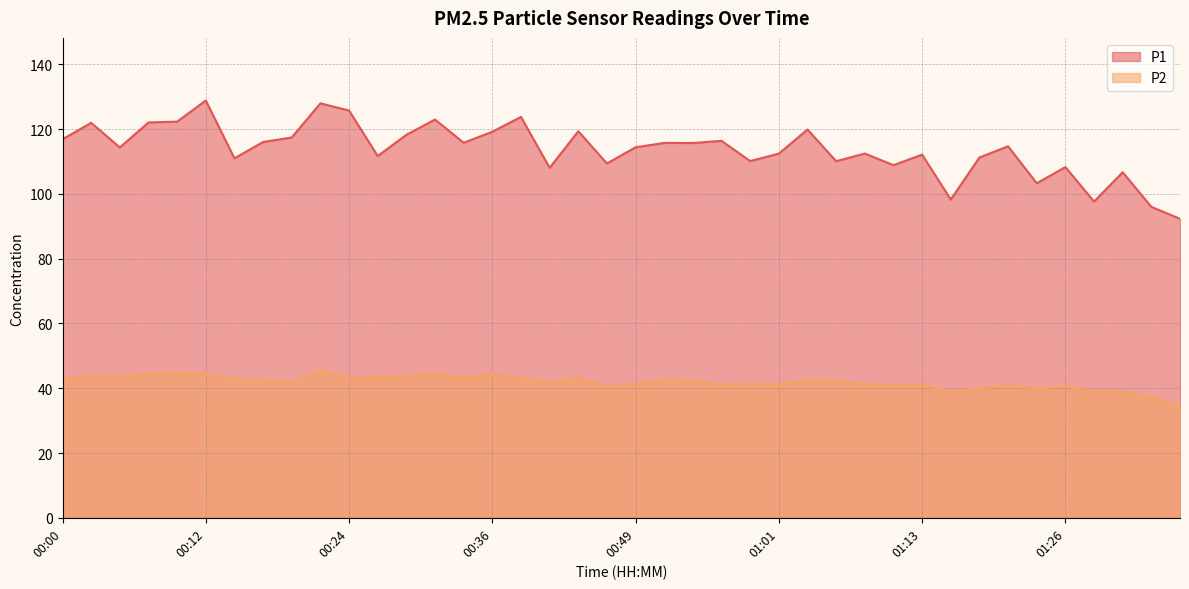

In P1, how many points are lower than both neighbors (excluding endpoints)?

13